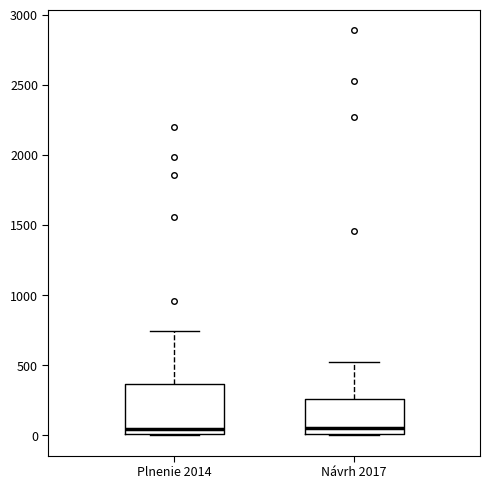

Reading left to right, read every box against the y-axis: the position of its median line, the range the box covers, and the ends of its whiskers. The values are not printed on the chart, so give them approximately, as read against the axis.

Plnenie 2014: median 50, box 0 to 350, whiskers 0 to 750
Návrh 2017: median 50, box 0 to 250, whiskers 0 to 500